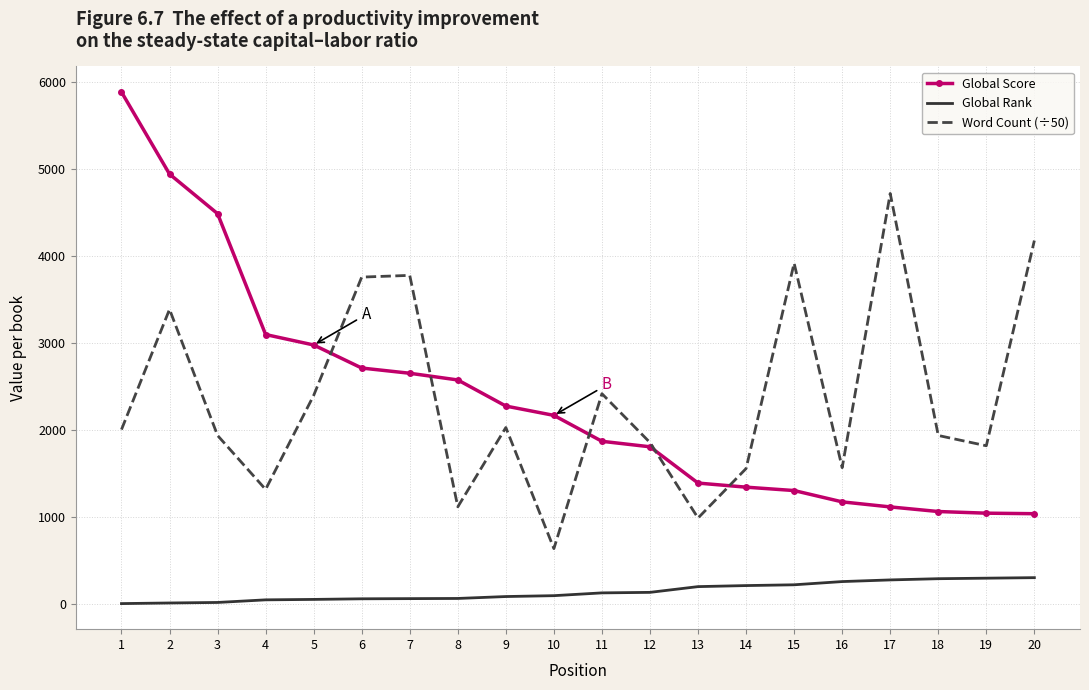

The Word Count (÷50) series shows 901.8 at 19. True or false?

False